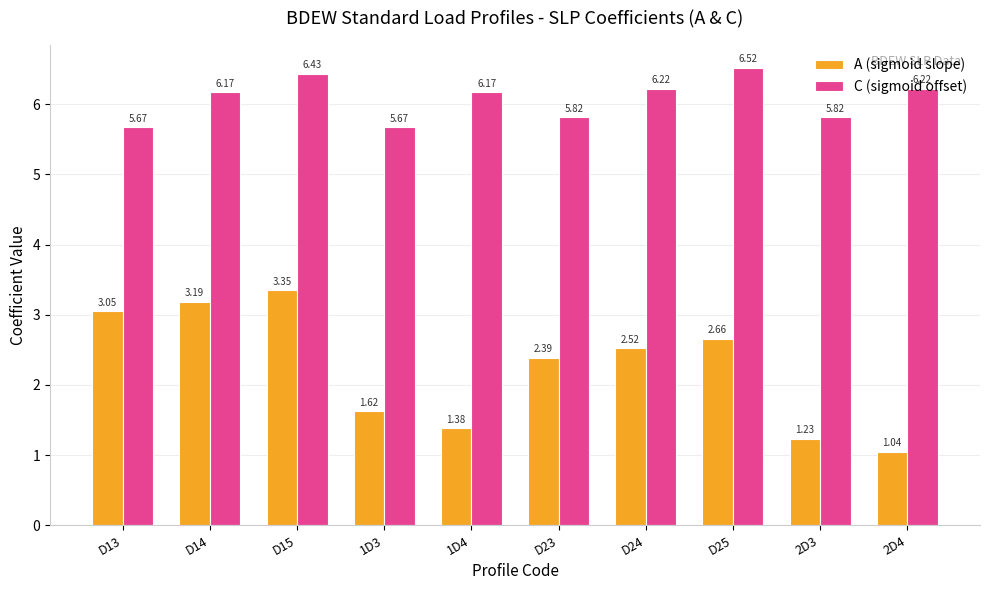

At how many categories does at least one series exceed 4?

10